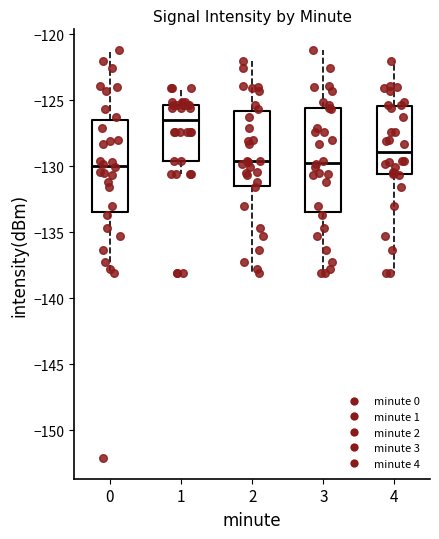

Where does the upper whisker of the box at x = 4 end on the y-axis? The values are not printed on the chart, so give them approximately, as read against the axis.

-122.0